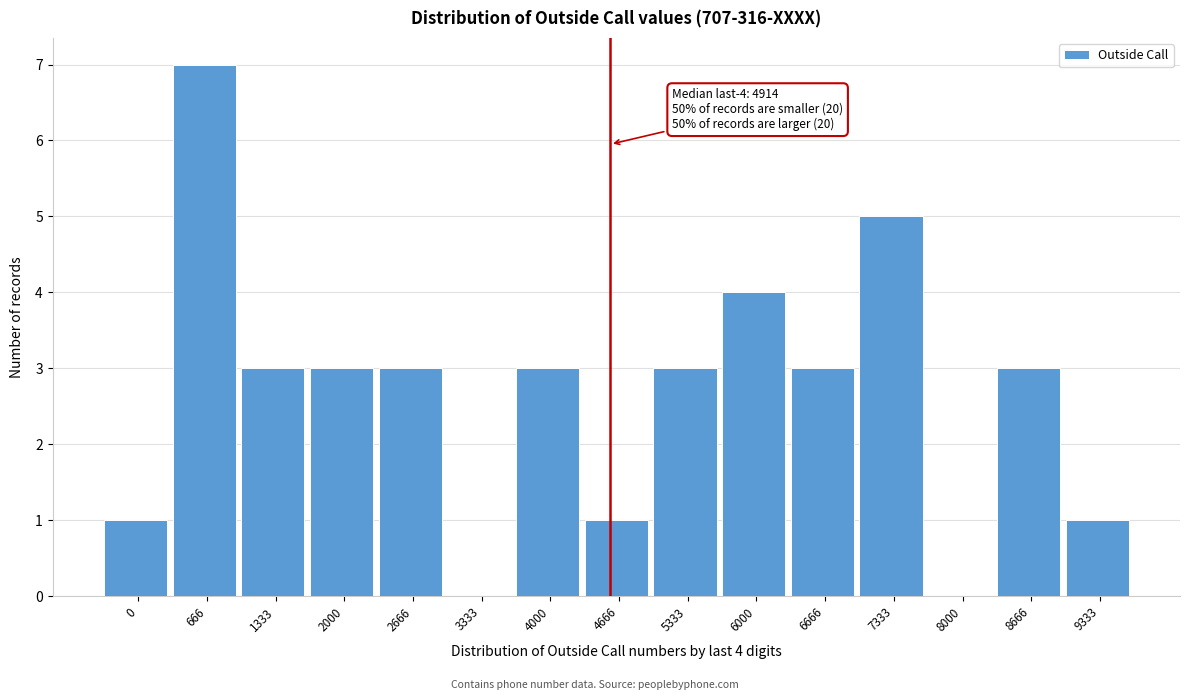

Reading left to right, transcribe all the data shown in this chart.

0=1	666=7	1333=3	2000=3	2666=3	3333=0	4000=3	4666=1	5333=3	6000=4	6666=3	7333=5	8000=0	8666=3	9333=1